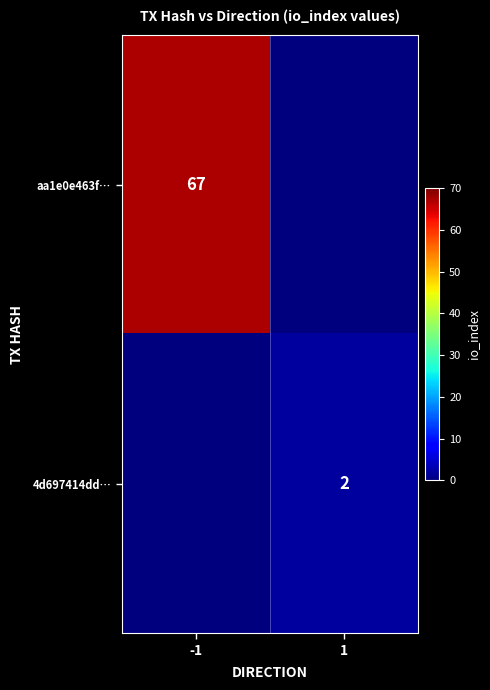

The aa1e0e463f… series shows 105 at -1. True or false?

False